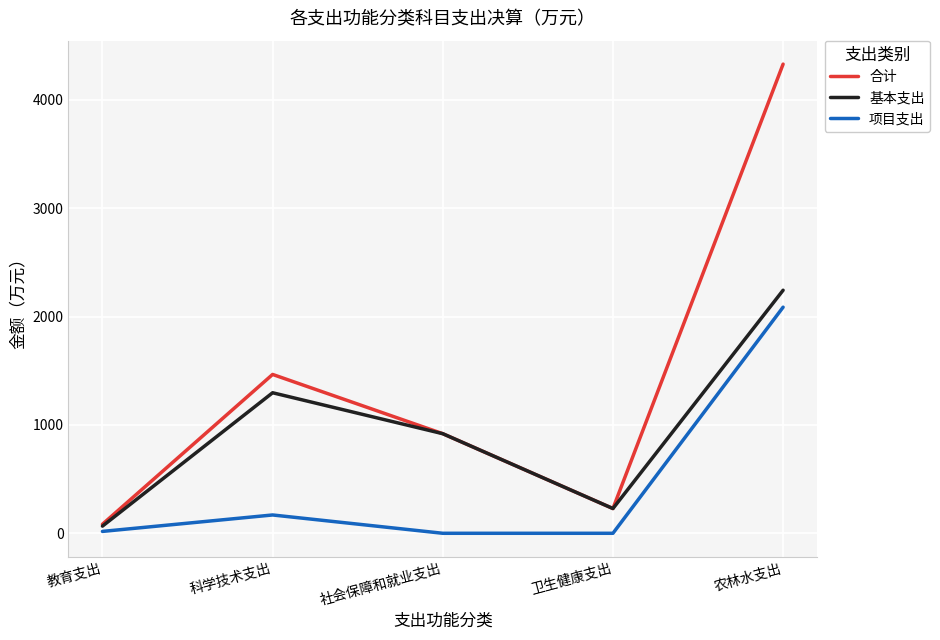

Rank the series at 农林水支出 from highest to lowest value.

合计, 基本支出, 项目支出